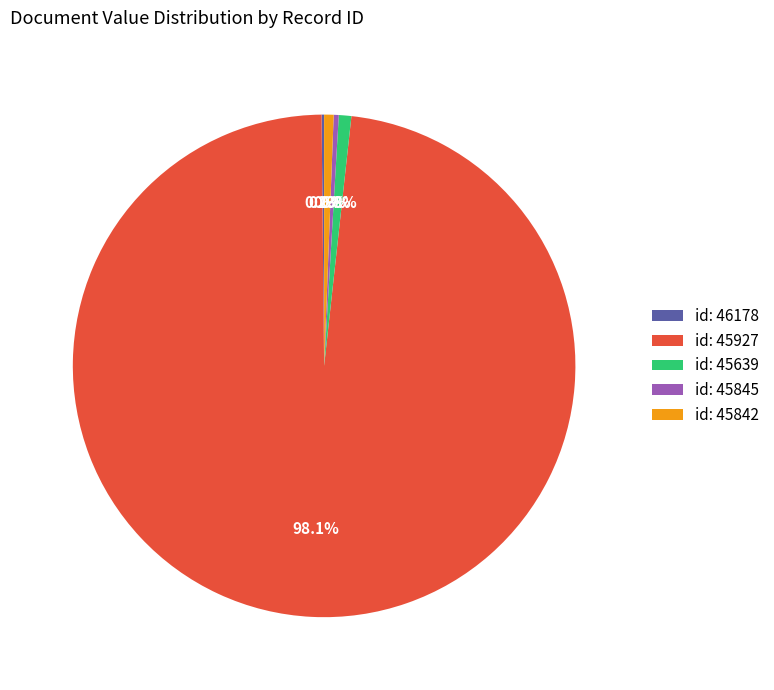

To the nearest percent, what is the average slice percentage?

20%